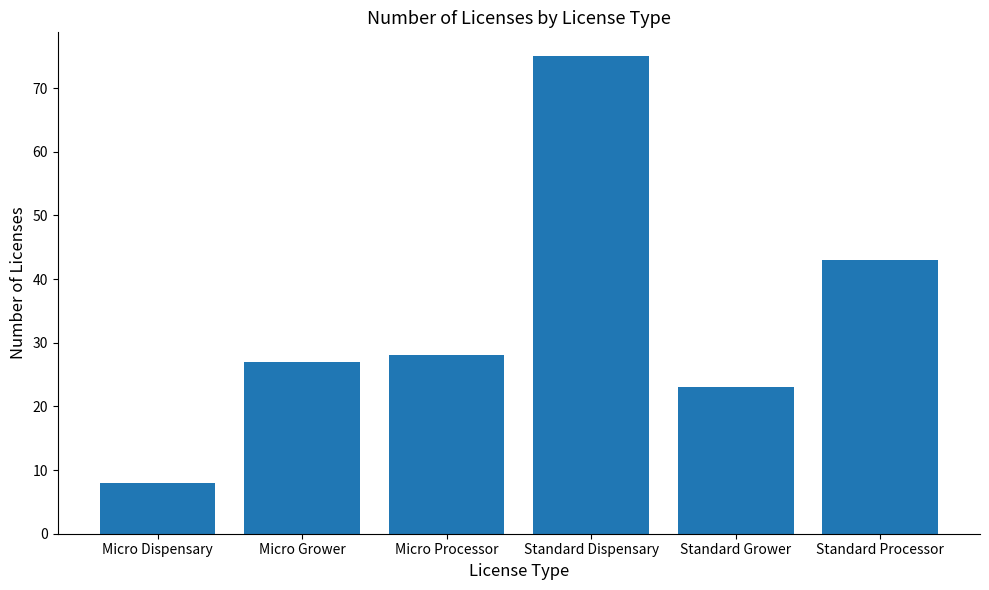

What is the difference between the maximum and minimum values?

67